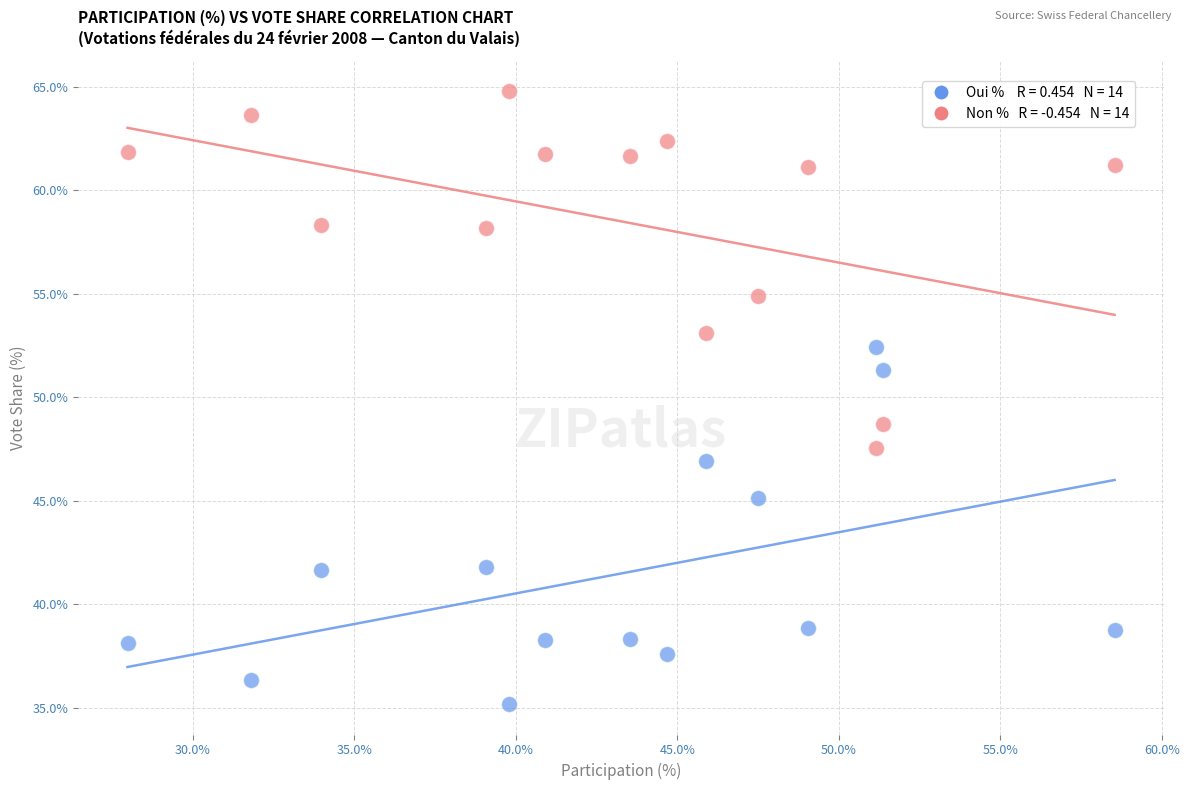

Across all data points, what is the range of X values (max minus min)?

30.6